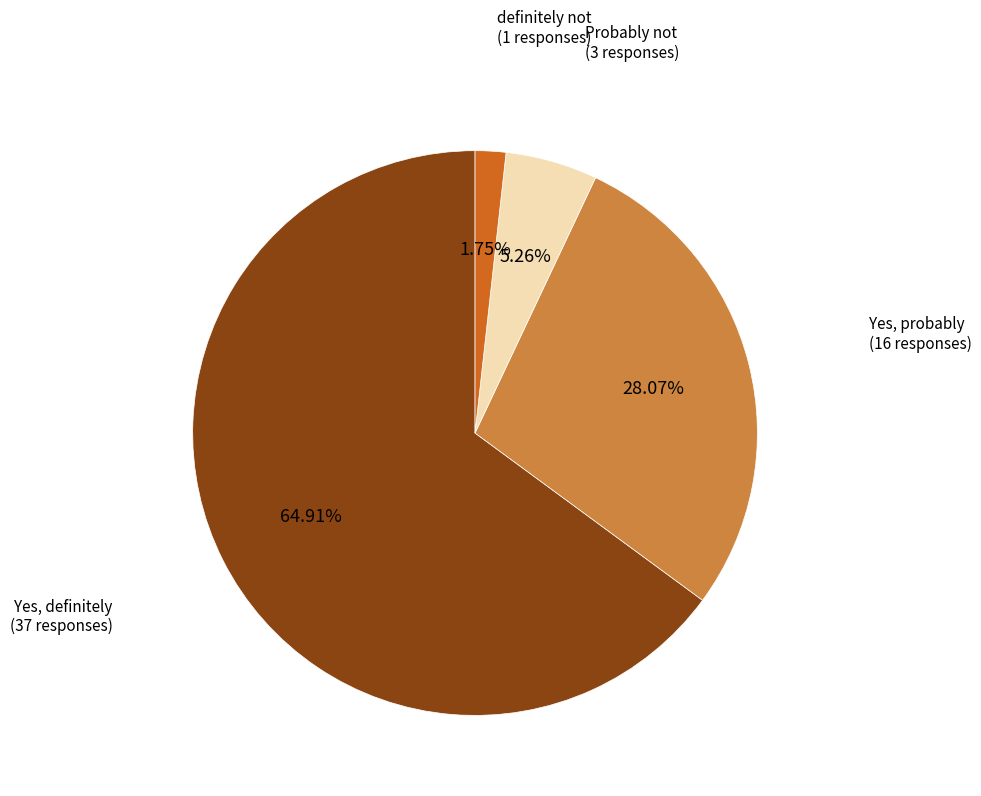

To the nearest percent, what percentage of the pie is Yes, probably?

28%